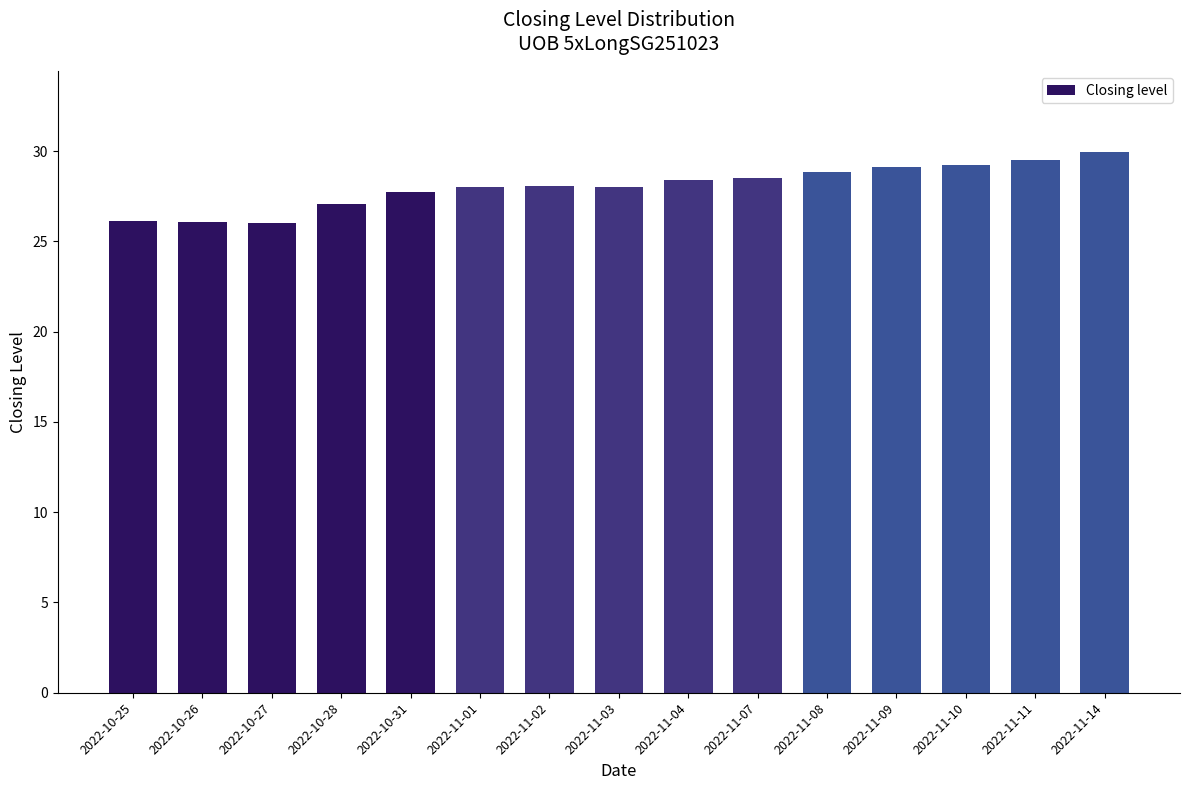

What is the average value?

28.0